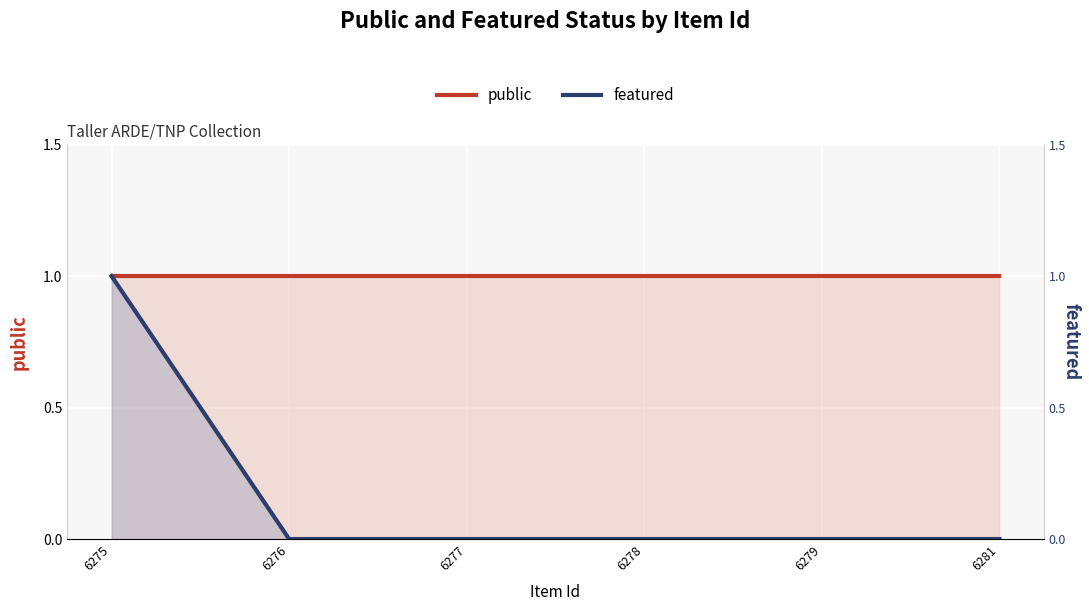

How many positive values does the featured series have?

1